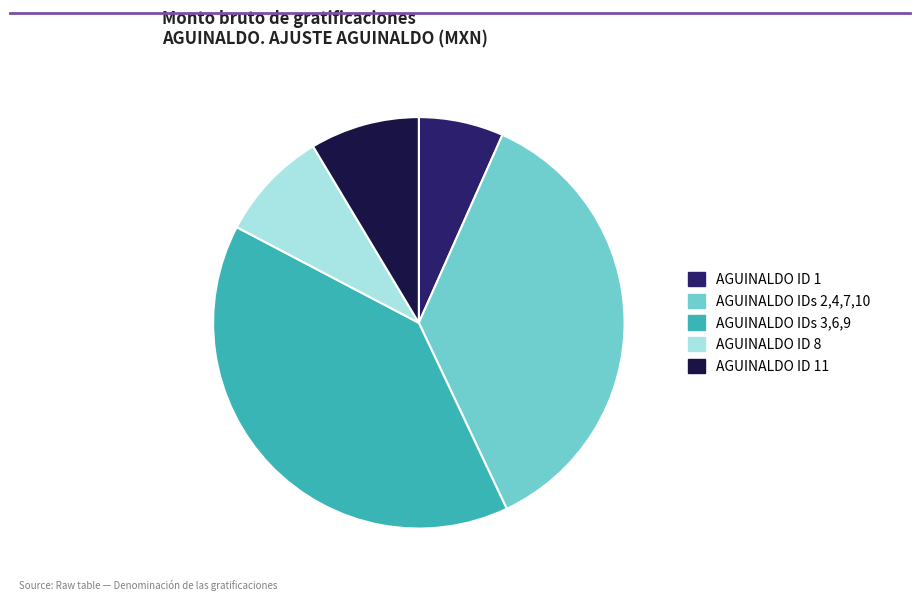

Does any single category account for the majority?

No